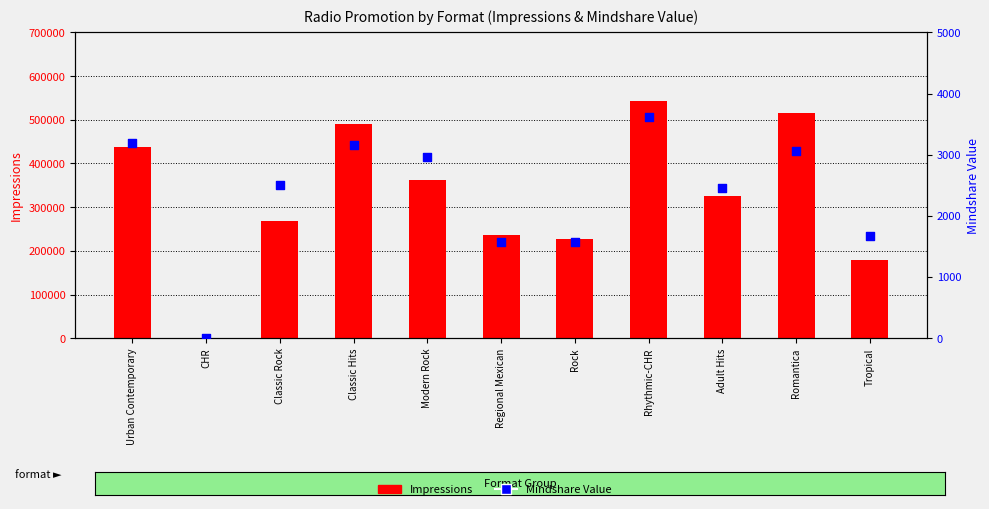

Which series reaches the maximum Y coordinate?

Impressions